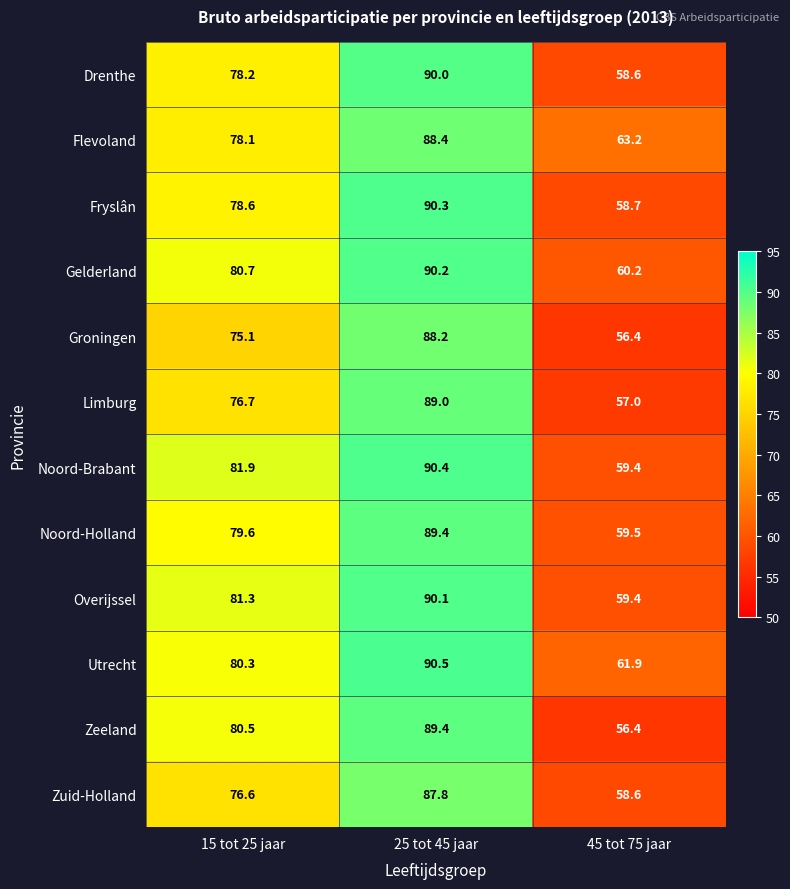

What is the total value across all series at 45 tot 75 jaar?

709.3